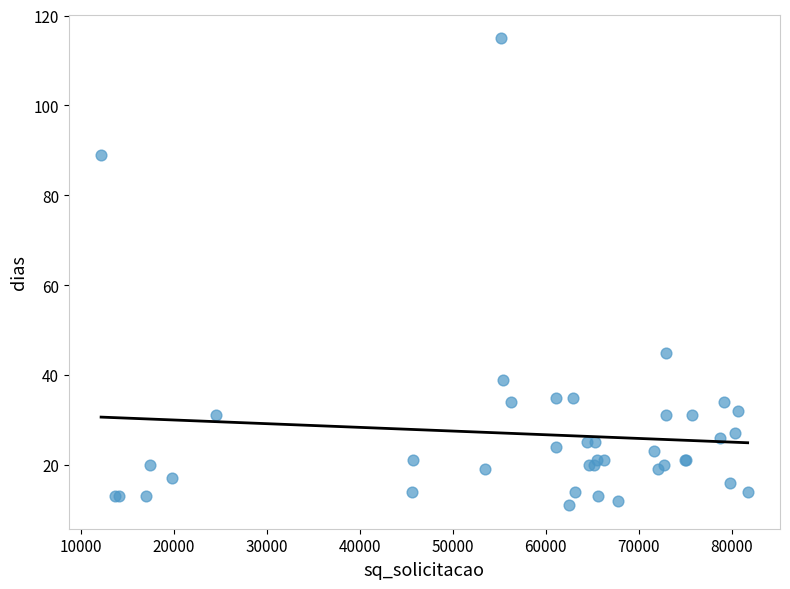

What Y value in the scatter plot is closest to 63?

45